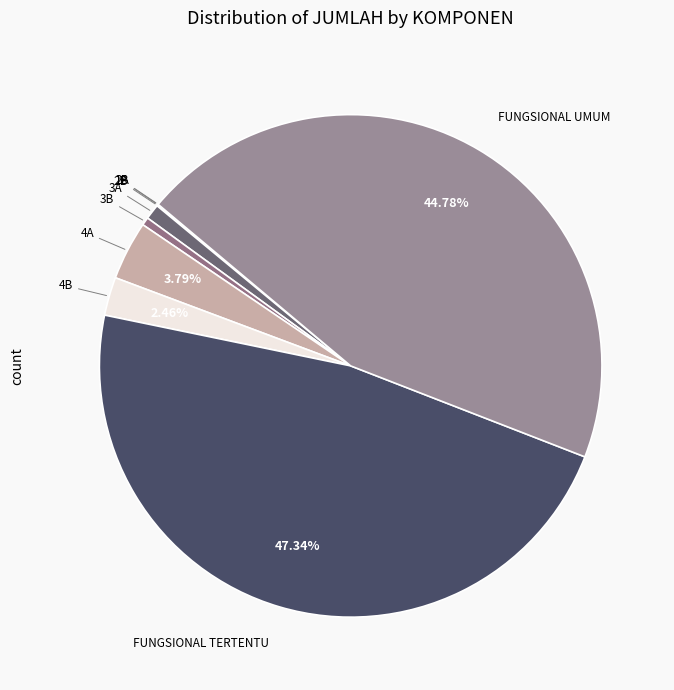

Is there a majority slice in this chart?

No